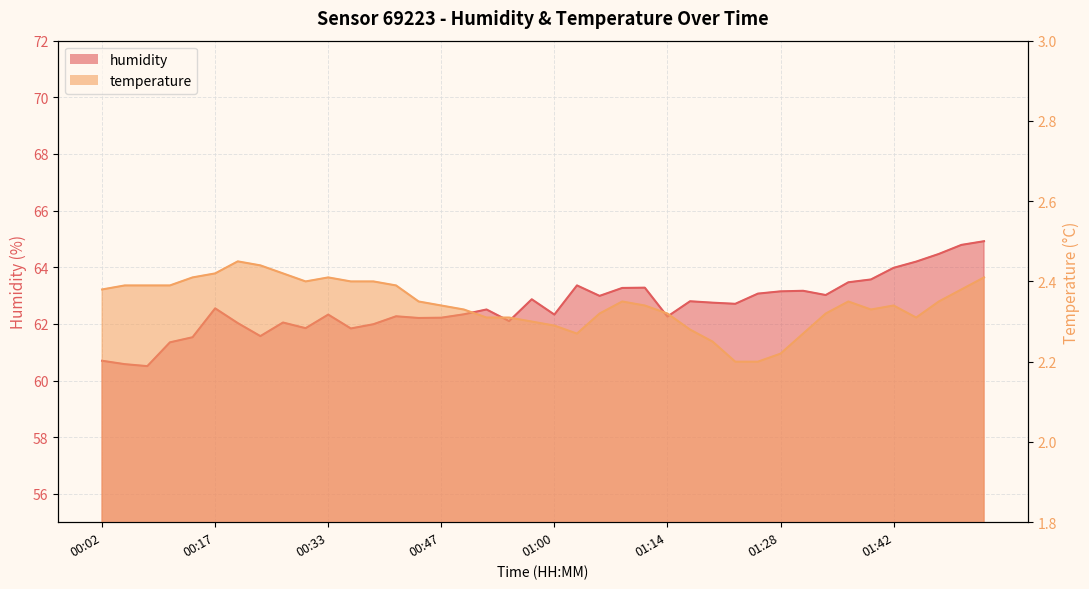

Which series has the largest range (max minus min)?

humidity